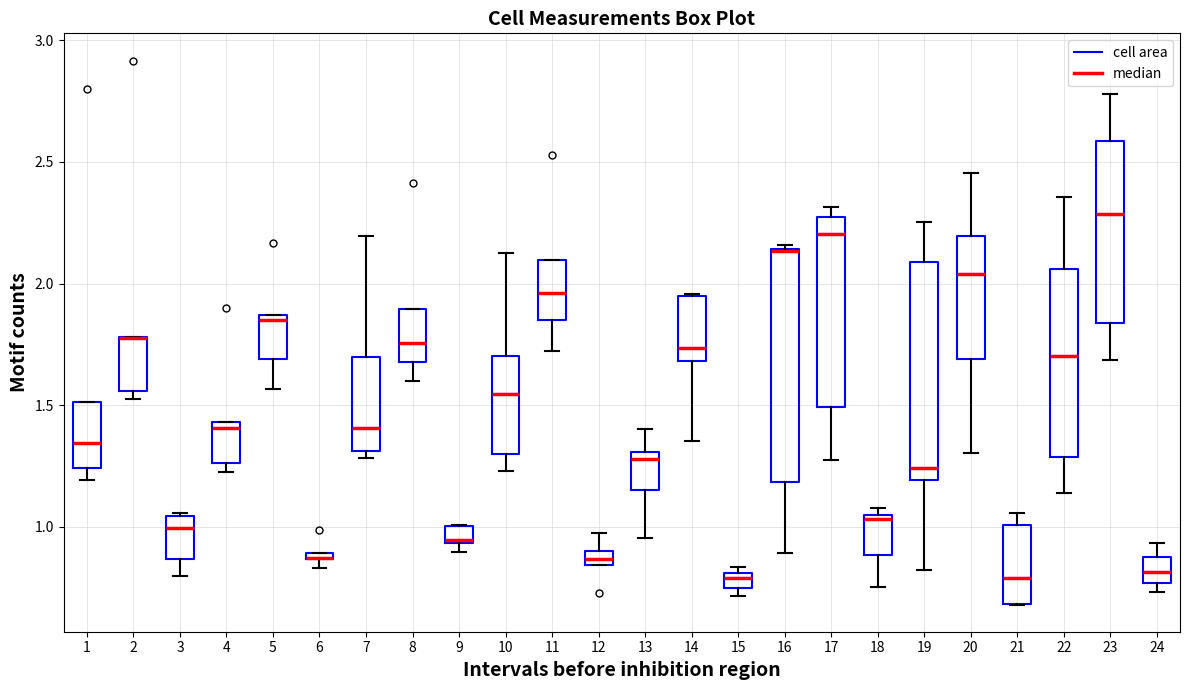

Where is the lower edge of the box at x = 9 on the y-axis? The values are not printed on the chart, so give them approximately, as read against the axis.

0.95